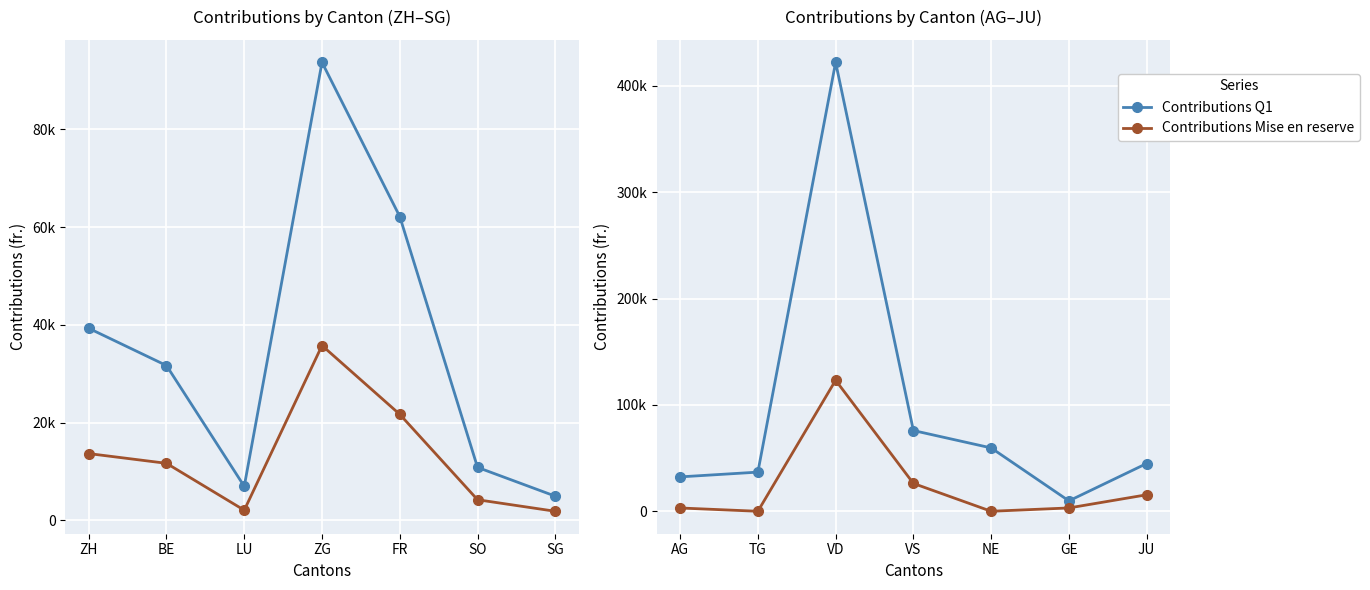

How many interior local peaks does the Contributions Mise en reserve series have?

1